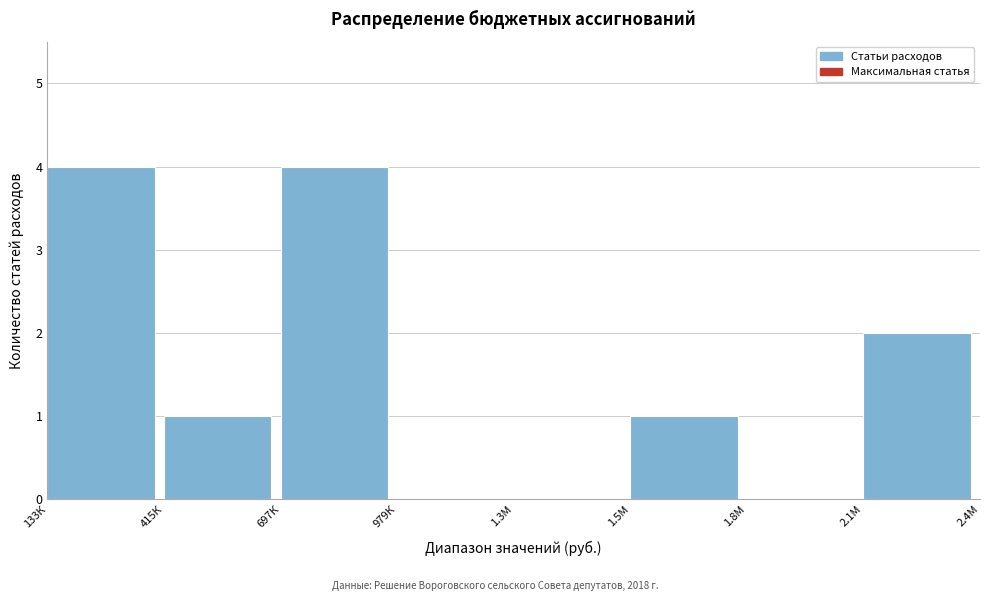

Reading left to right, transcribe all the data shown in this chart.

133К=4	415К=1	697К=4	979К=0	1.3М=0	1.5М=1	1.8М=0	2.1М=2